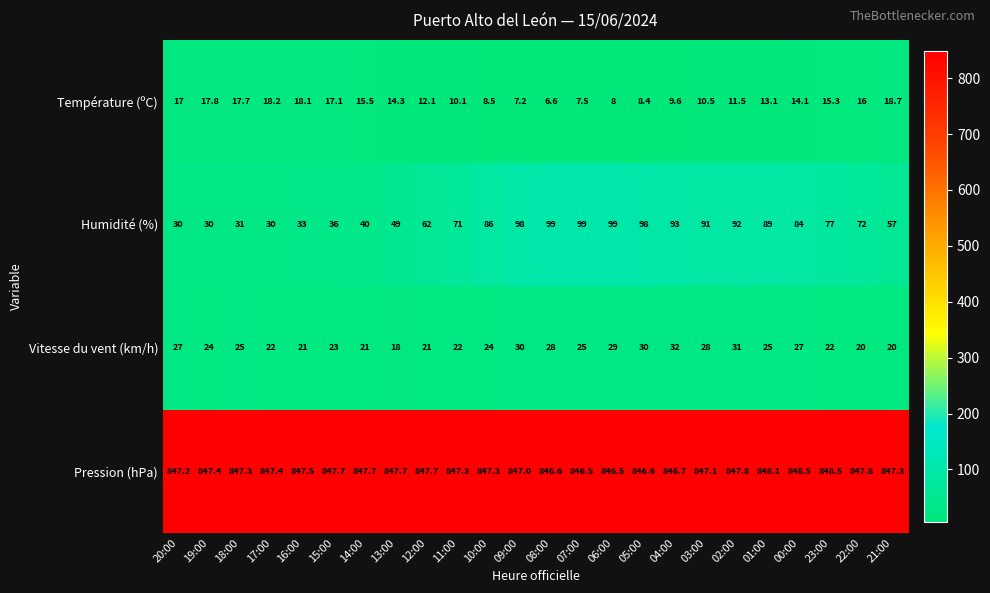

Which series has the widest spread of values?

Humidité (%)